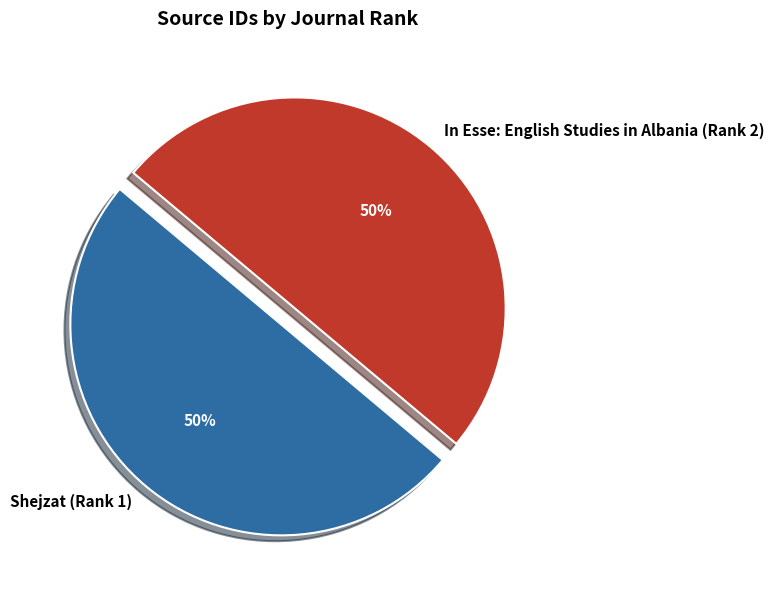

To the nearest percent, what is the average slice percentage?

50%